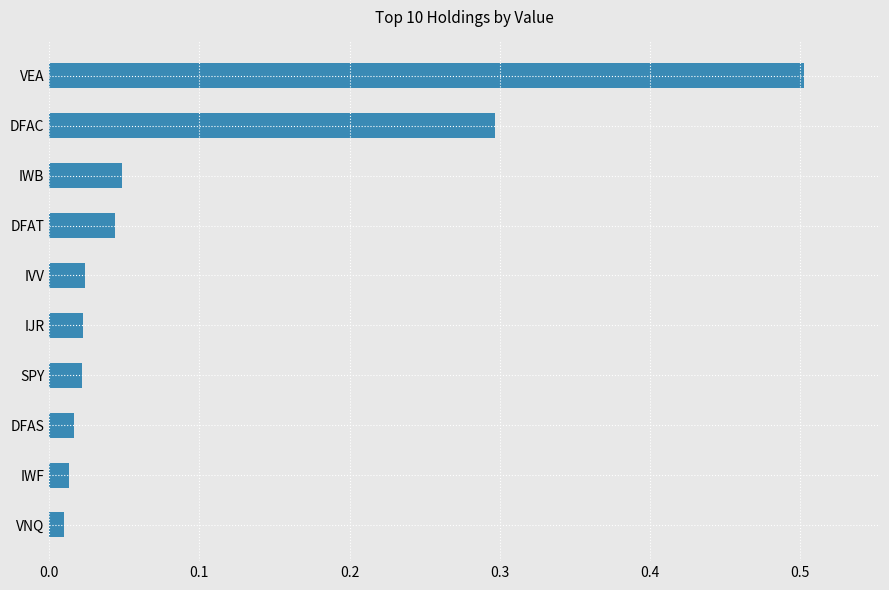

What position from the top is VEA?

1